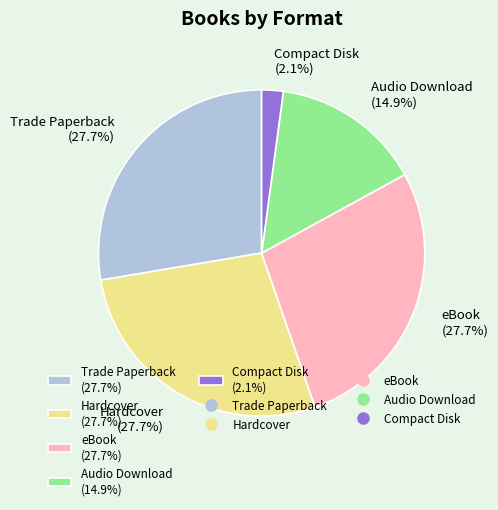

Is there any slice that represents more than half of the pie?

No